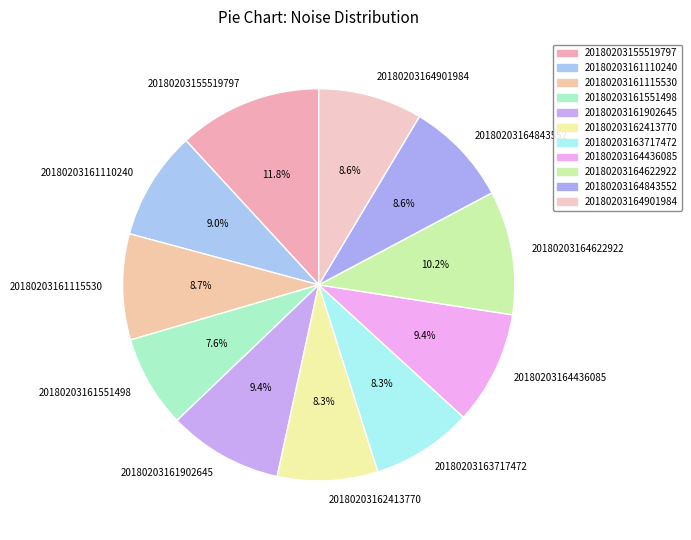

Is there a majority slice in this chart?

No